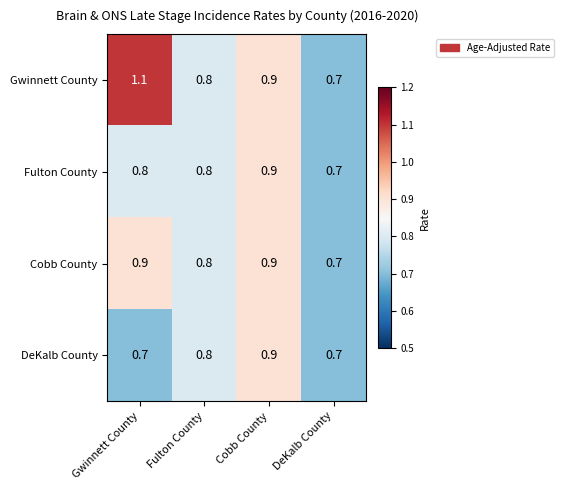

What is the smallest value displayed?

0.7